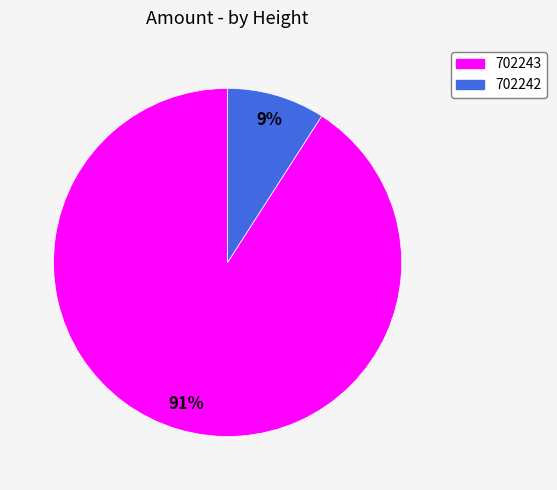

How many slices are in this pie chart?

2